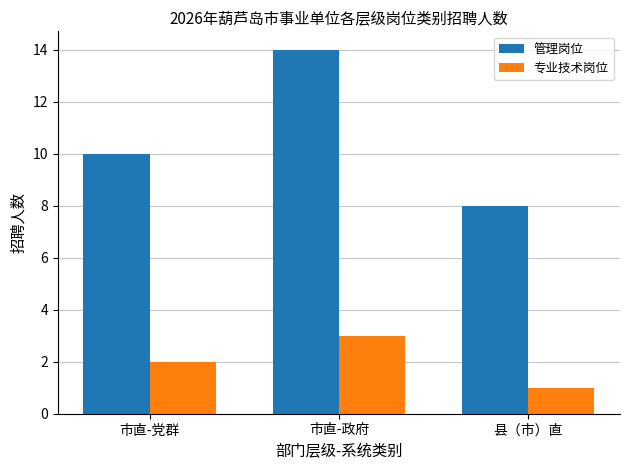

List the series in order of their overall mean, highest first.

管理岗位, 专业技术岗位